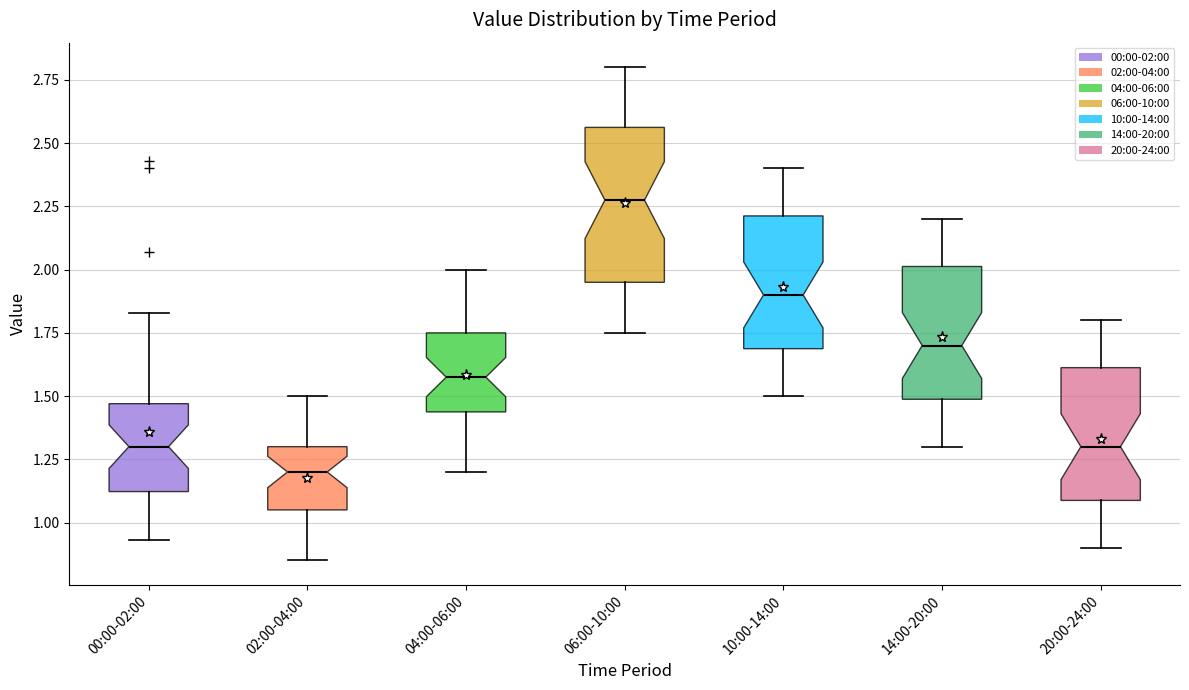

Where is the upper edge of the box for 10:00-14:00 on the y-axis? The values are not printed on the chart, so give them approximately, as read against the axis.

2.20